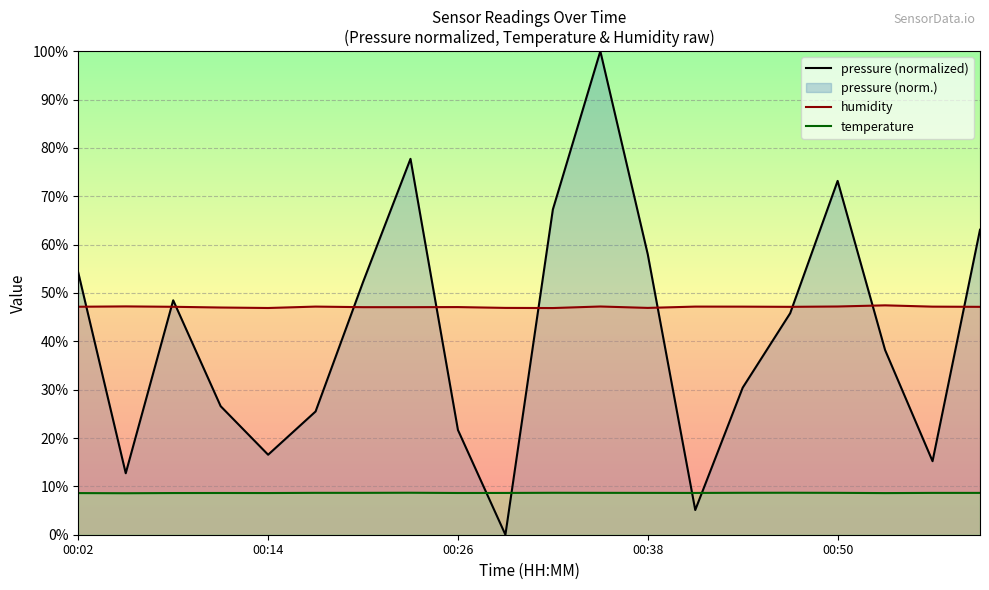

What is the average value of the humidity series?

47.1